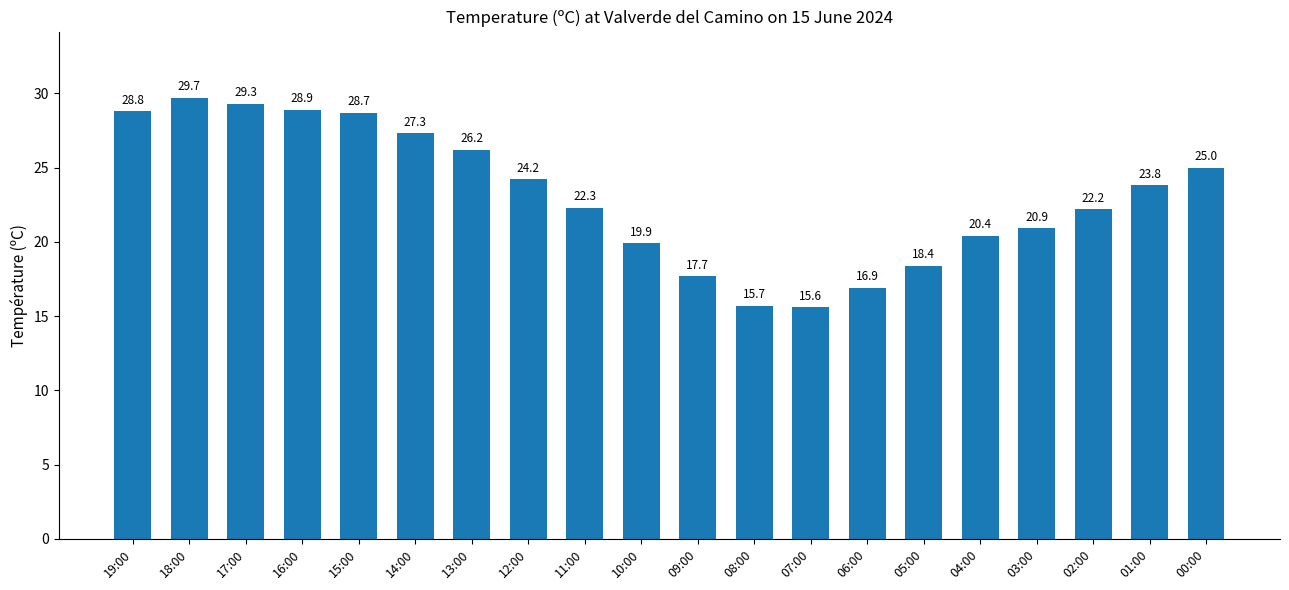

The chart shows a value of 15.7 at 08:00. True or false?

True